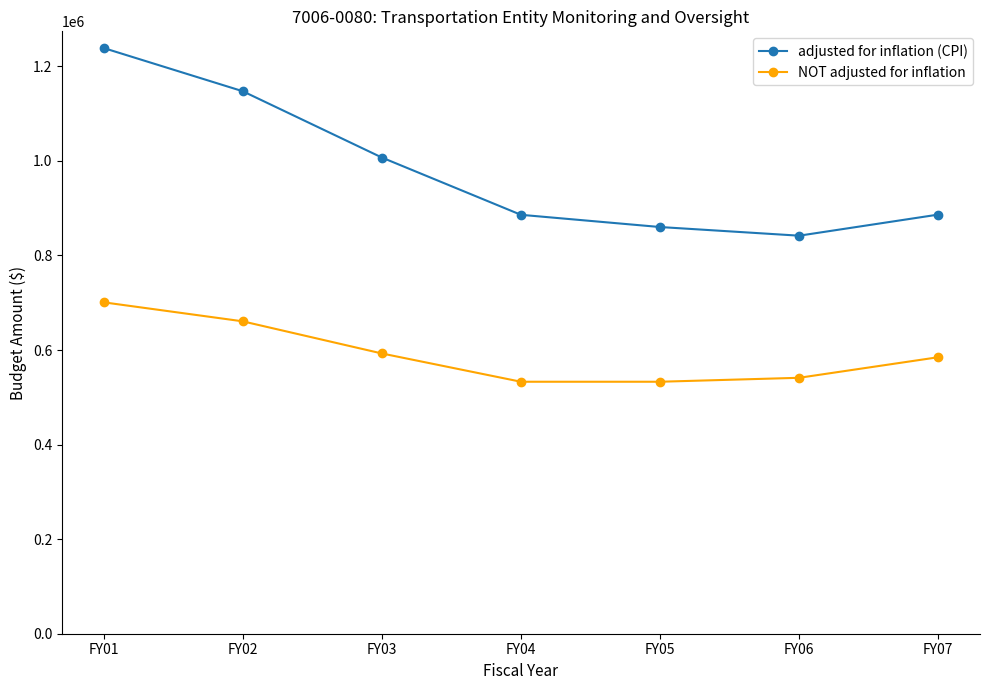

Read the adjusted for inflation (CPI) value at FY04, to the nearest 50.

886000